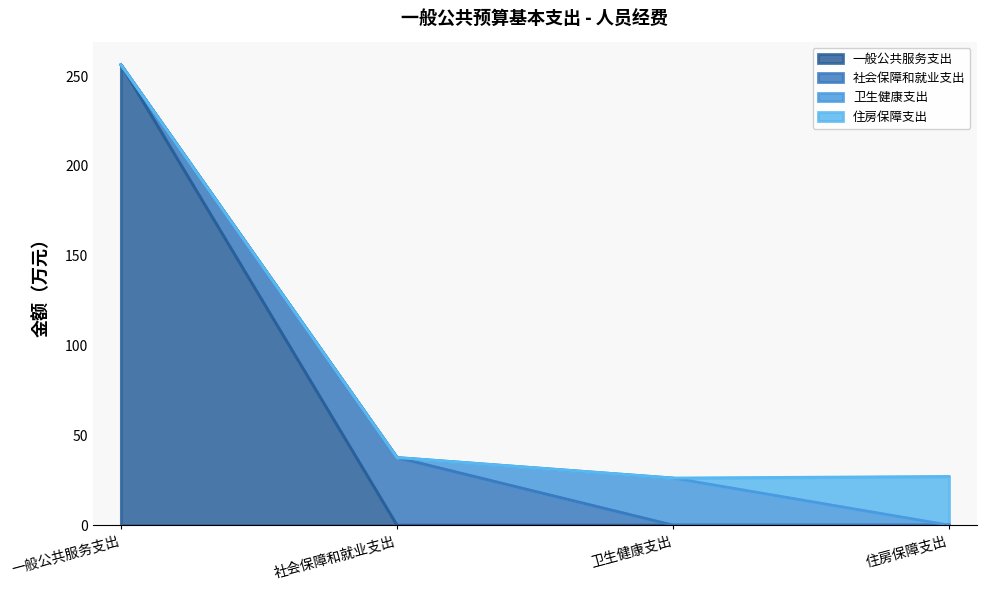

Reading left to right, list all the values displayed in this chart.

一般公共服务支出: 256.3	0.0	0.0	0.0
社会保障和就业支出: 0.0	37.7	0.0	0.0
卫生健康支出: 0.0	0.0	26.2	0.0
住房保障支出: 0.0	0.0	0.0	27.1